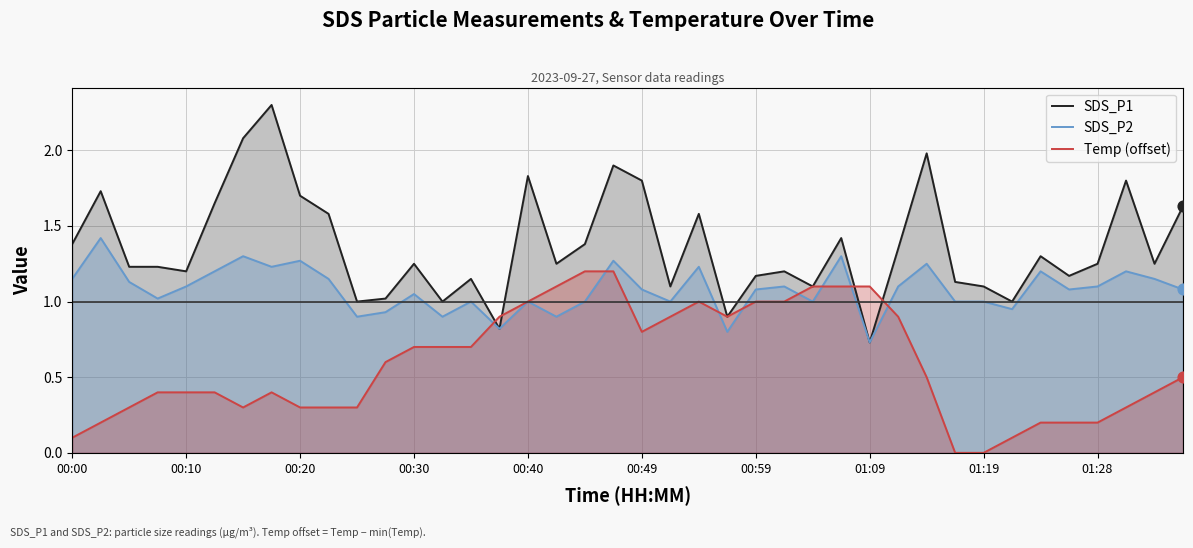

Which series has the largest total across all categories?

SDS_P1